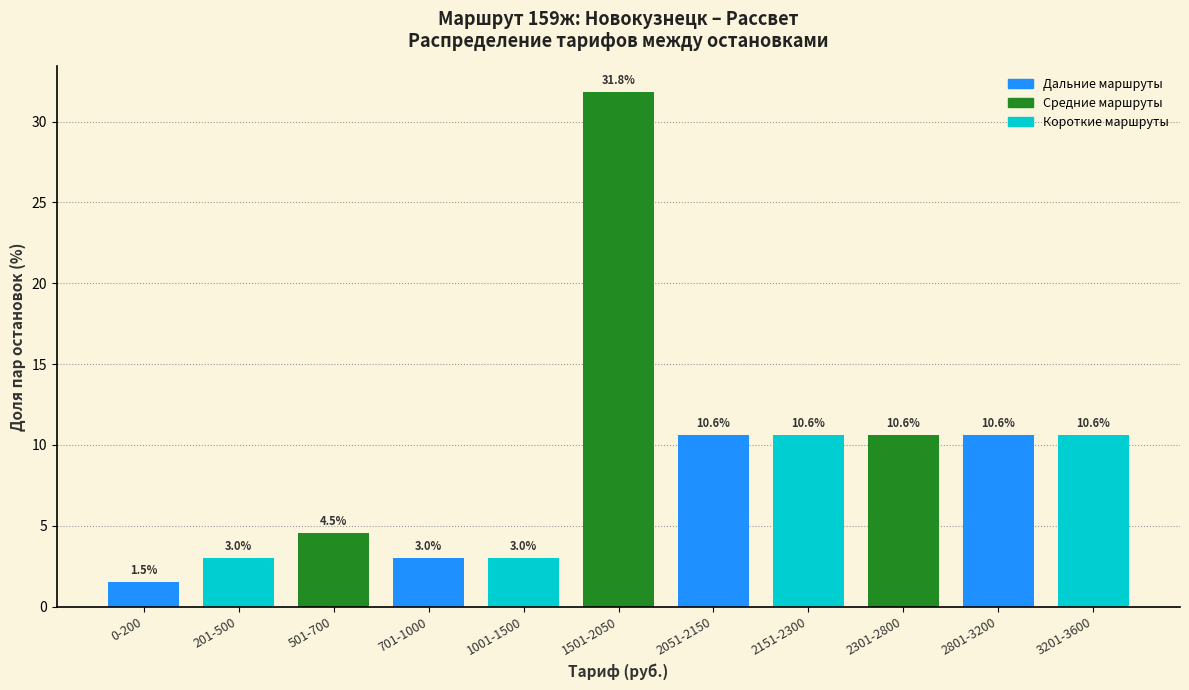

Reading left to right, what are all the values shown in this chart?

1.5	3.0	4.5	3.0	3.0	31.8	10.6	10.6	10.6	10.6	10.6